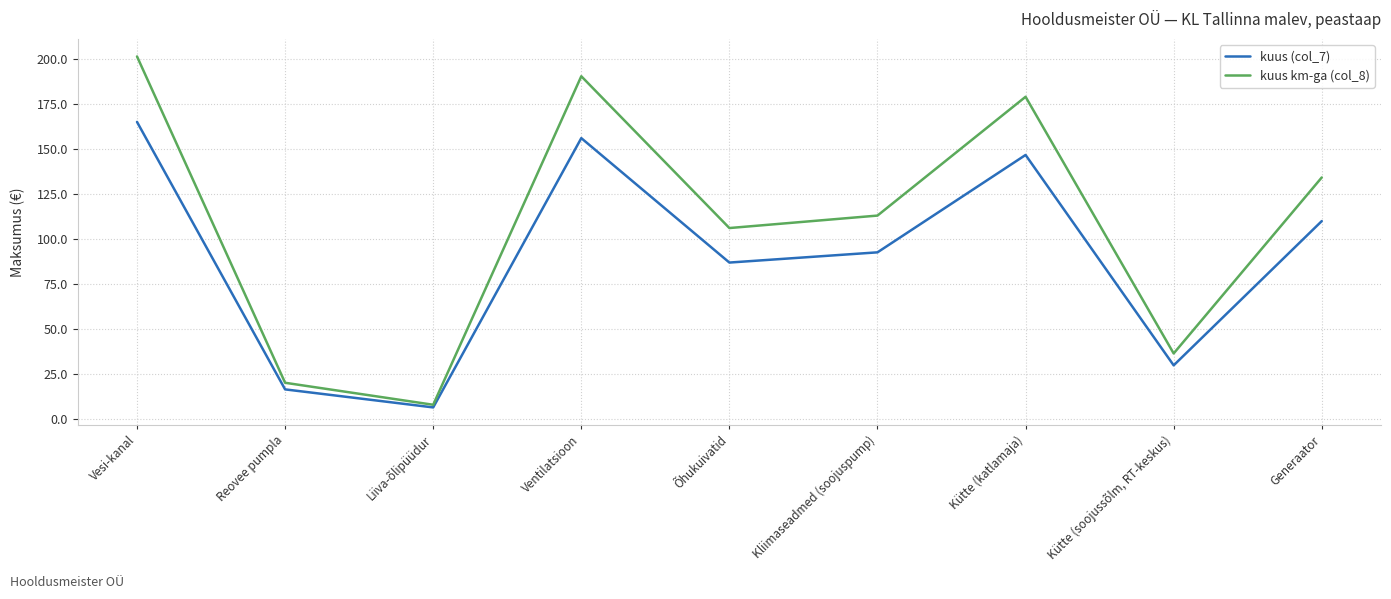

What is the maximum value shown in the chart?

201.3